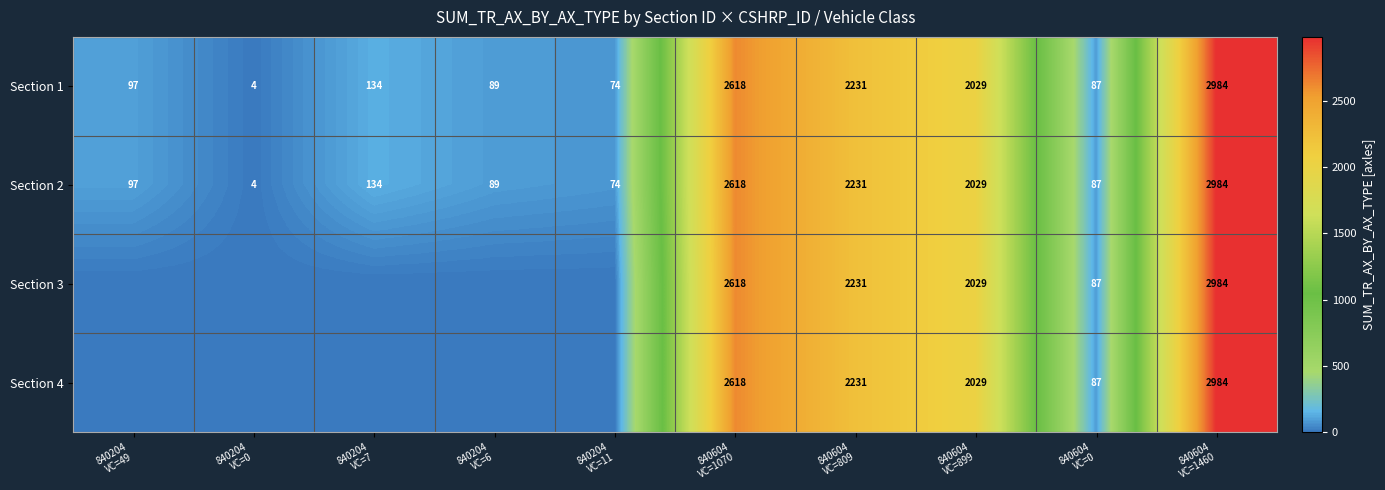

What is the greatest value displayed?

2984